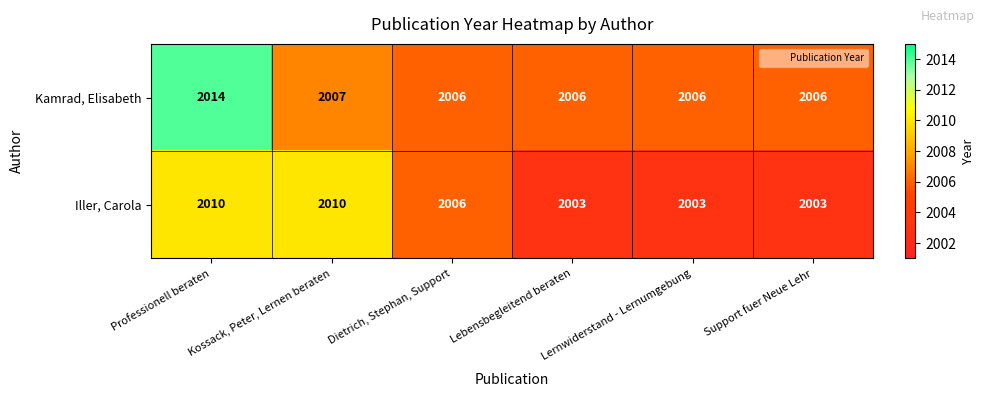

At how many categories does at least one series exceed 2011?

1